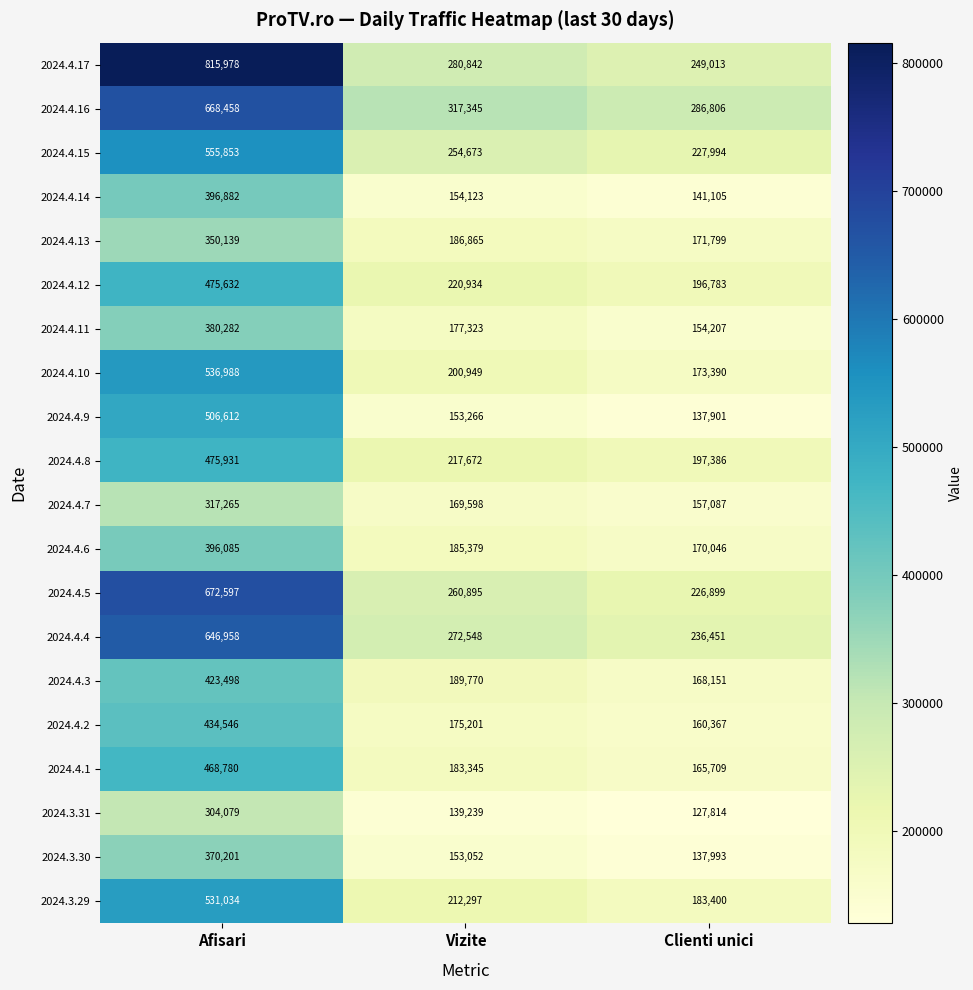

What is the average value of the 2024.4.10 series?

303776